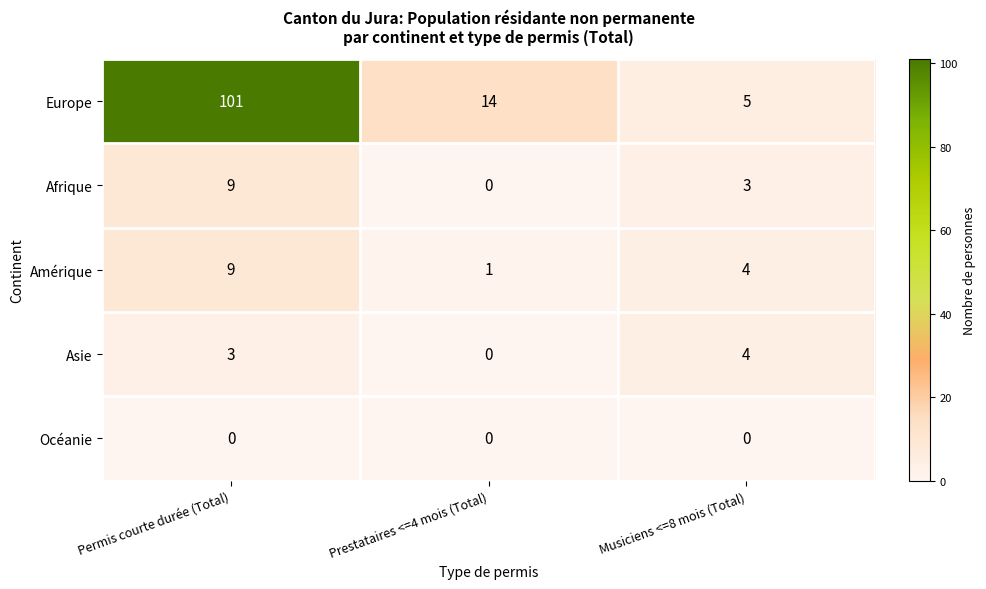

Reading left to right, list all the values displayed in this chart.

Europe: 101	14	5
Afrique: 9	0	3
Amérique: 9	1	4
Asie: 3	0	4
Océanie: 0	0	0